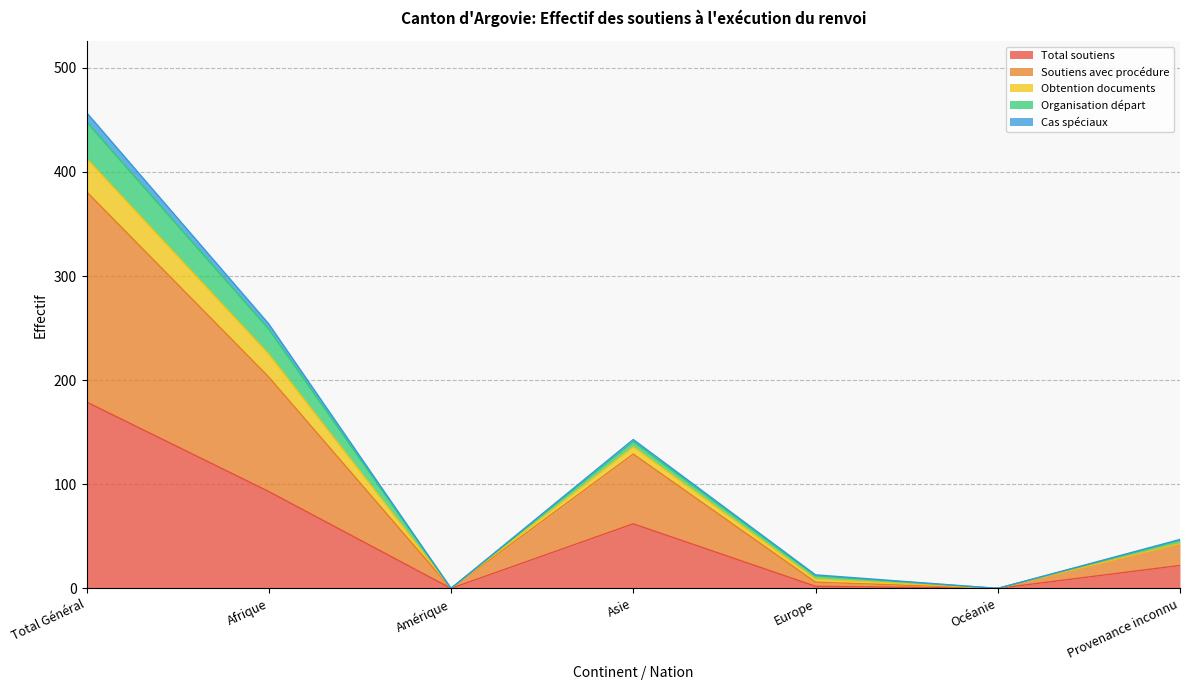

Which category has the highest value in the Total soutiens series?

Total Général